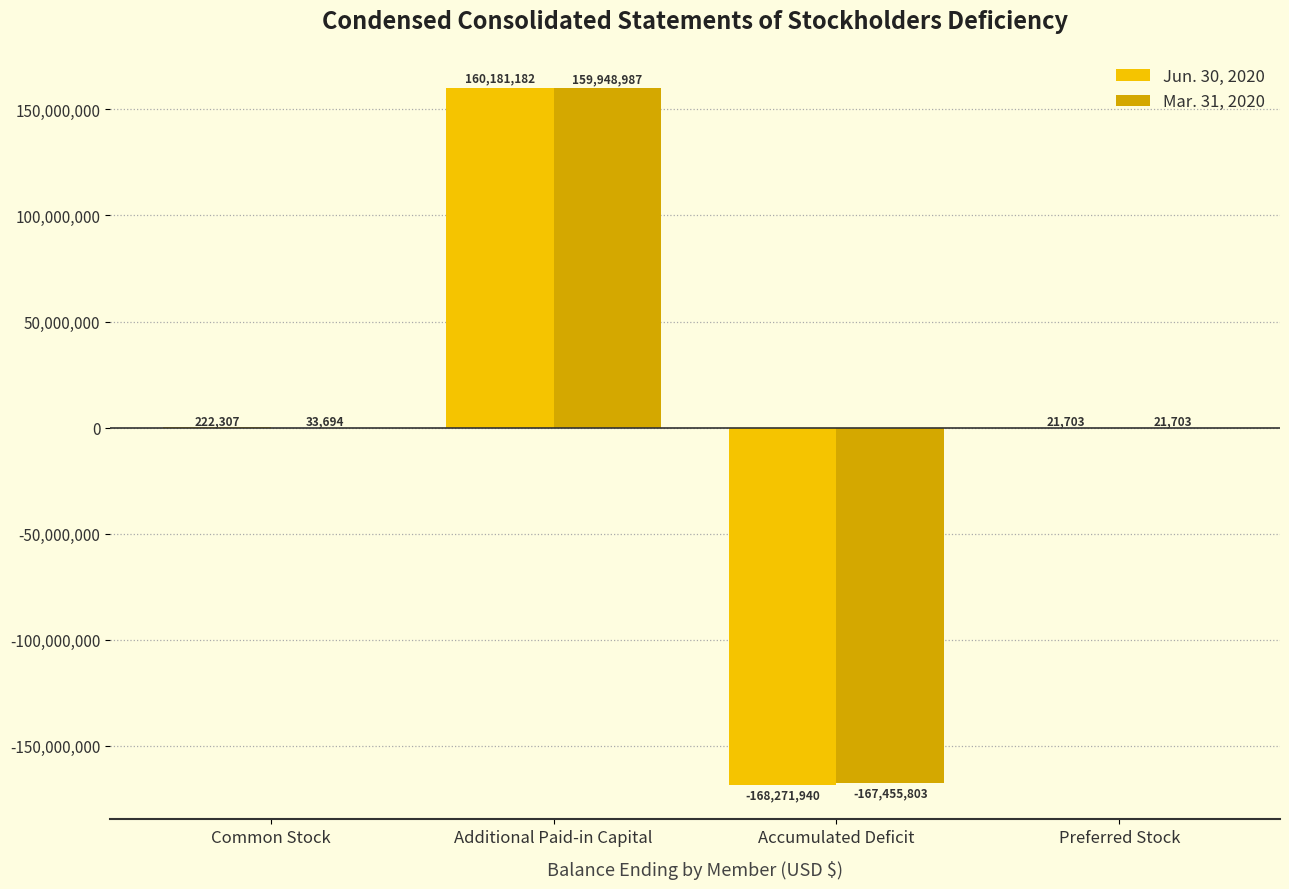

Read the Mar. 31, 2020 value at Preferred Stock, to the nearest 50.

21700